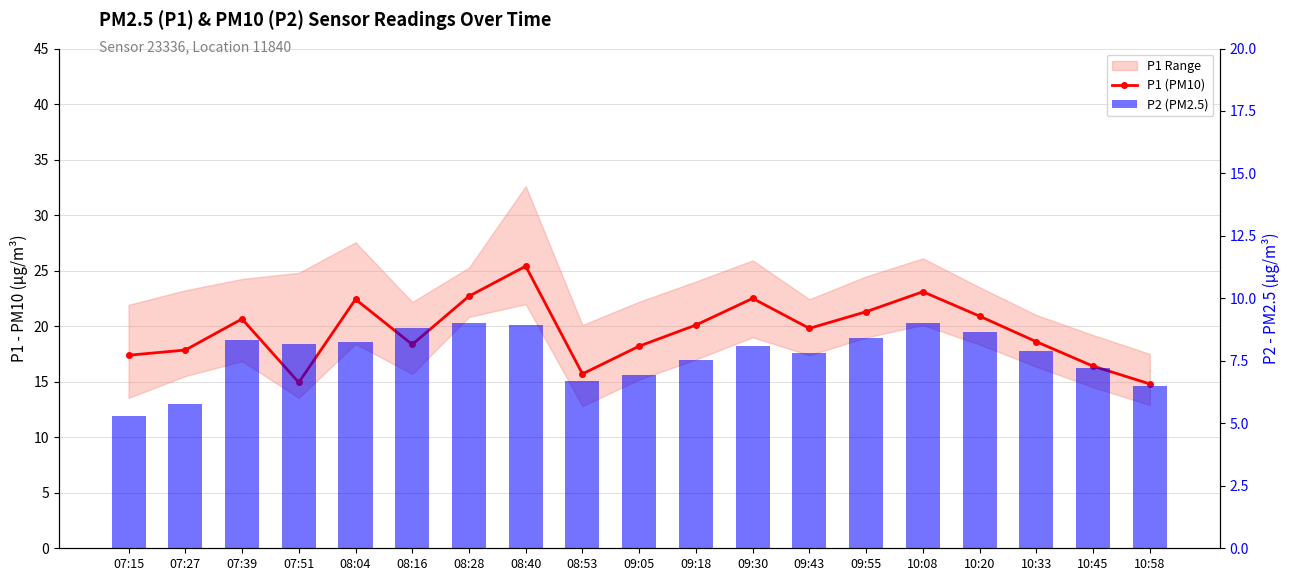

What is the value of the P2 (PM2.5) bar at the 18th from the left?

7.2